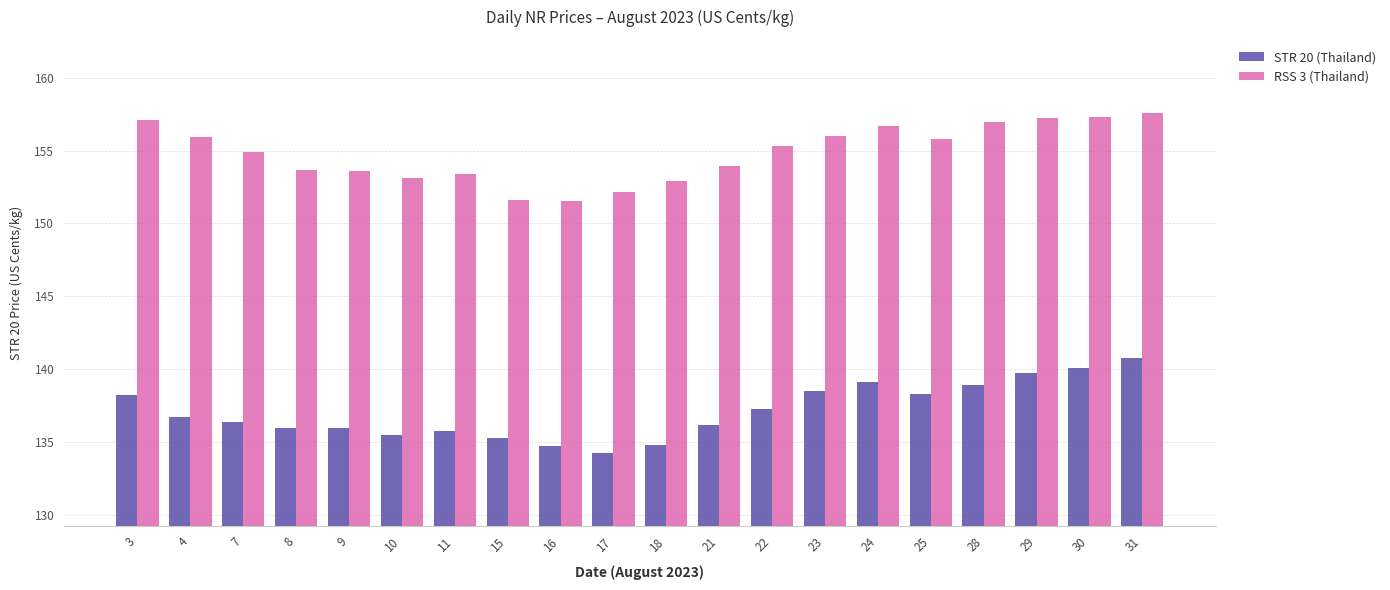

True or false: RSS 3 (Thailand) has a value of 153.6 at 9.

True